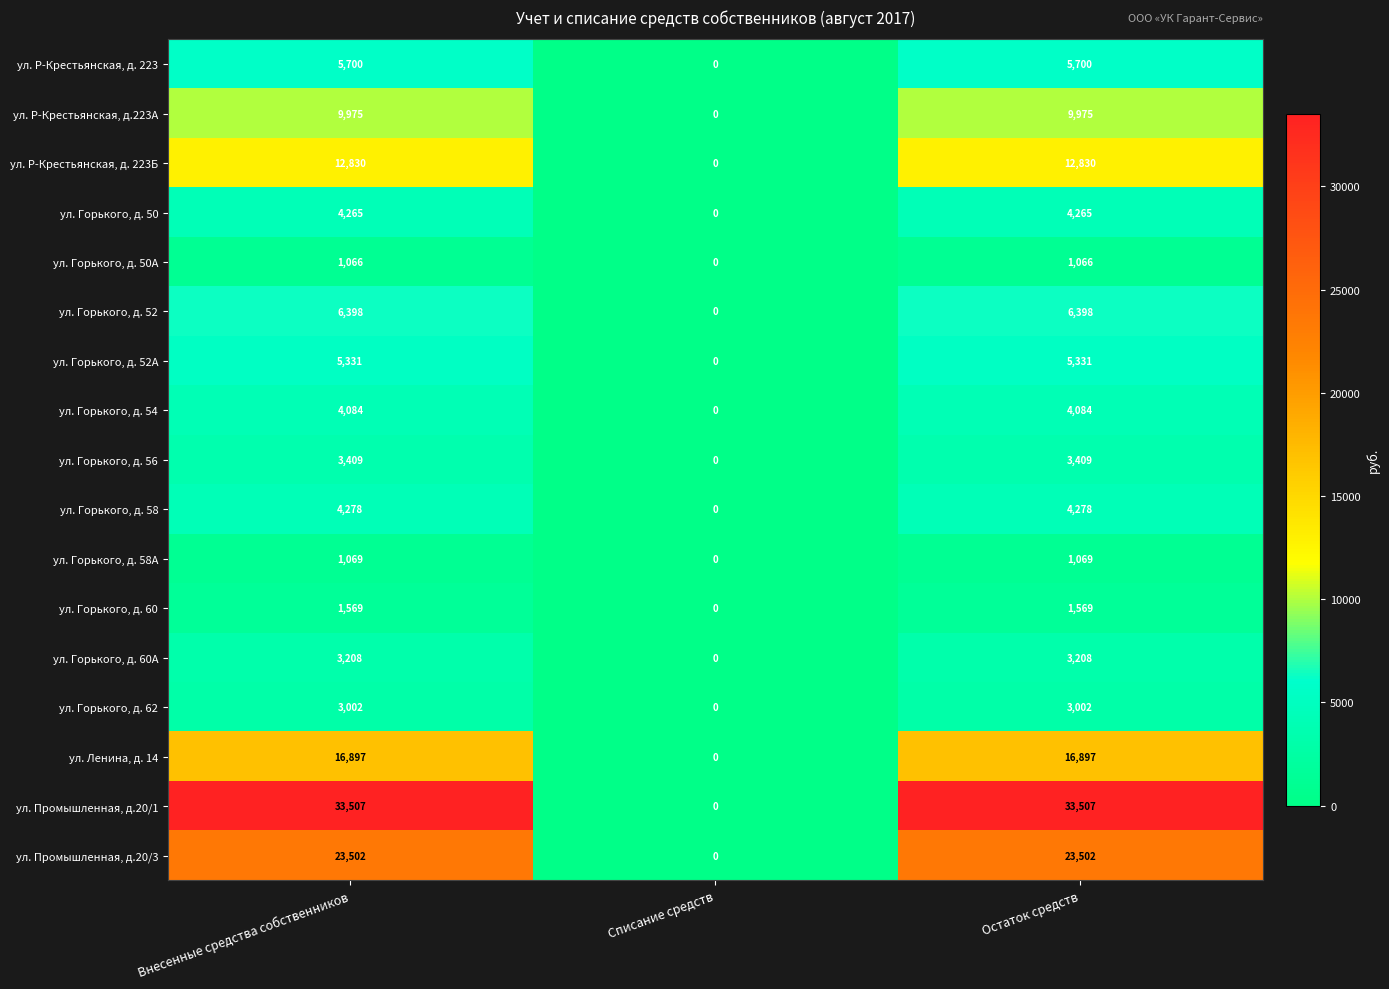

What is the total value across all series at Остаток средств?

140090